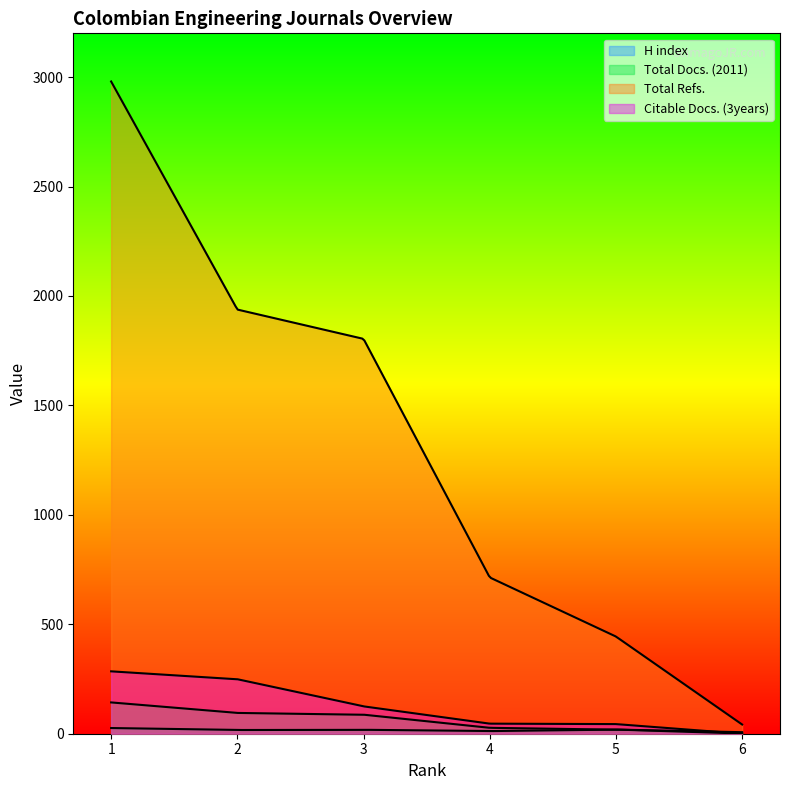

How many data points in Total Refs. are above 1804?

2